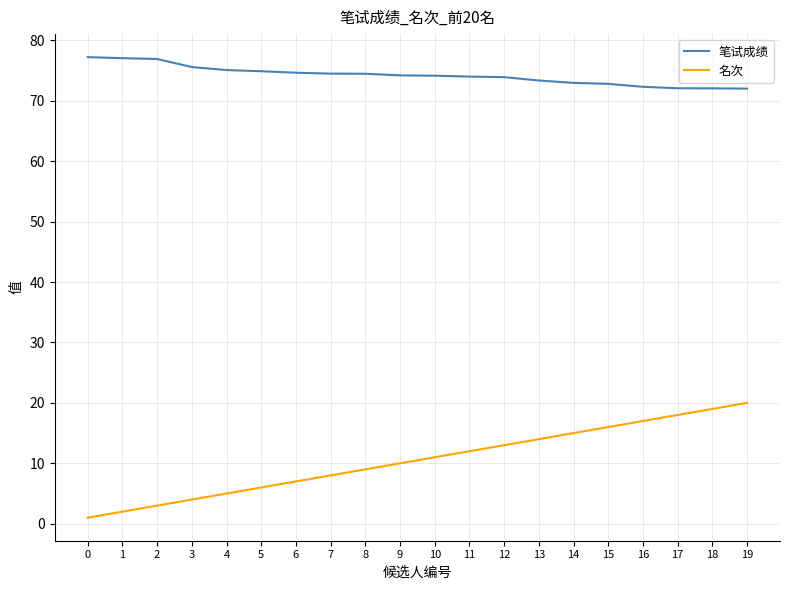

True or false: 笔试成绩 and 名次 cross at least once.

False